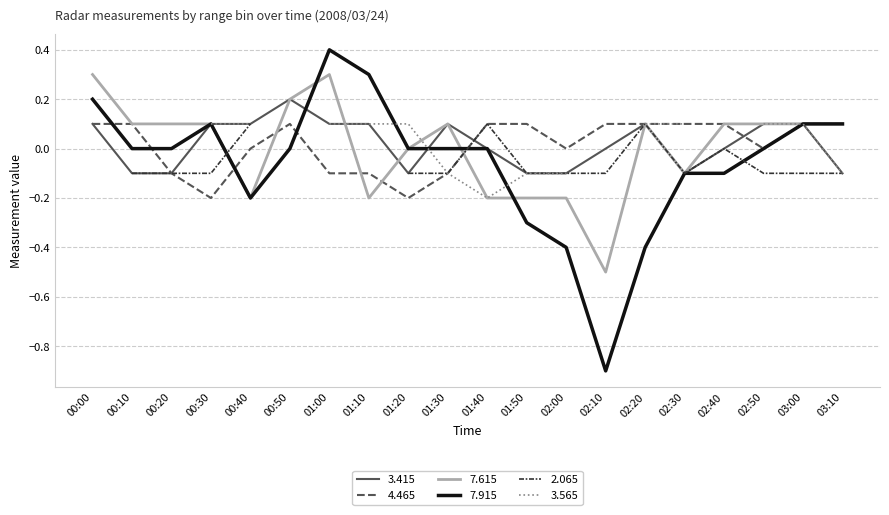

At which category is the sum across all series the highest?

00:00